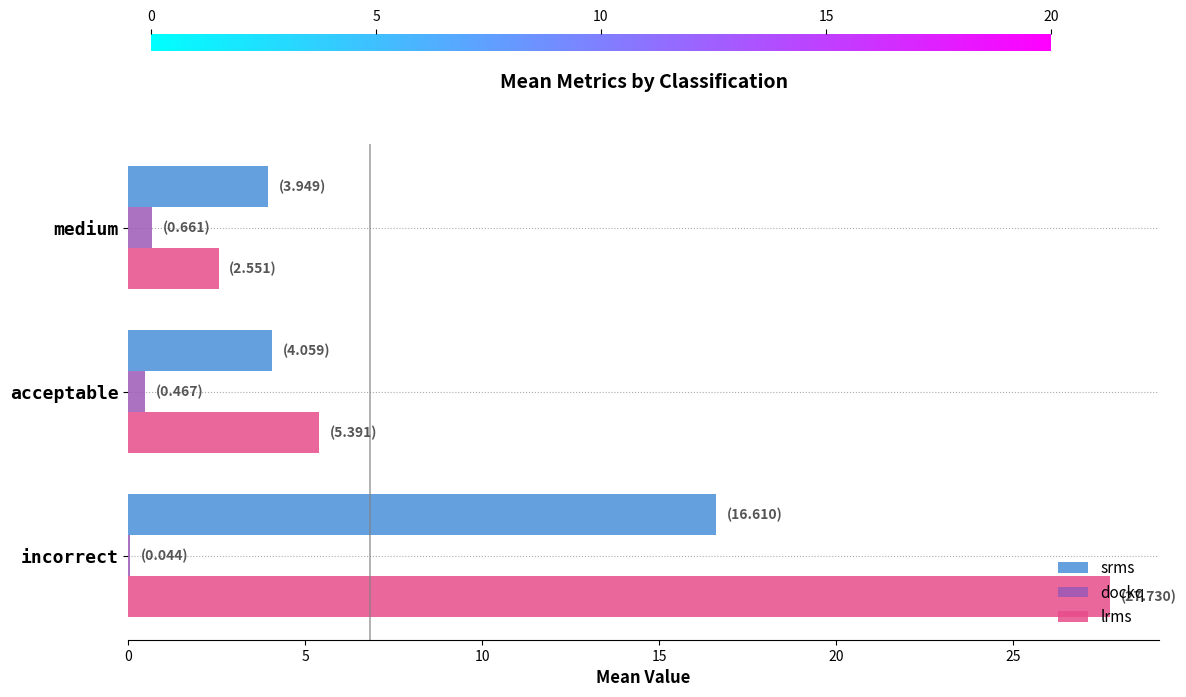

What is the sum of all dockq values?

1.2